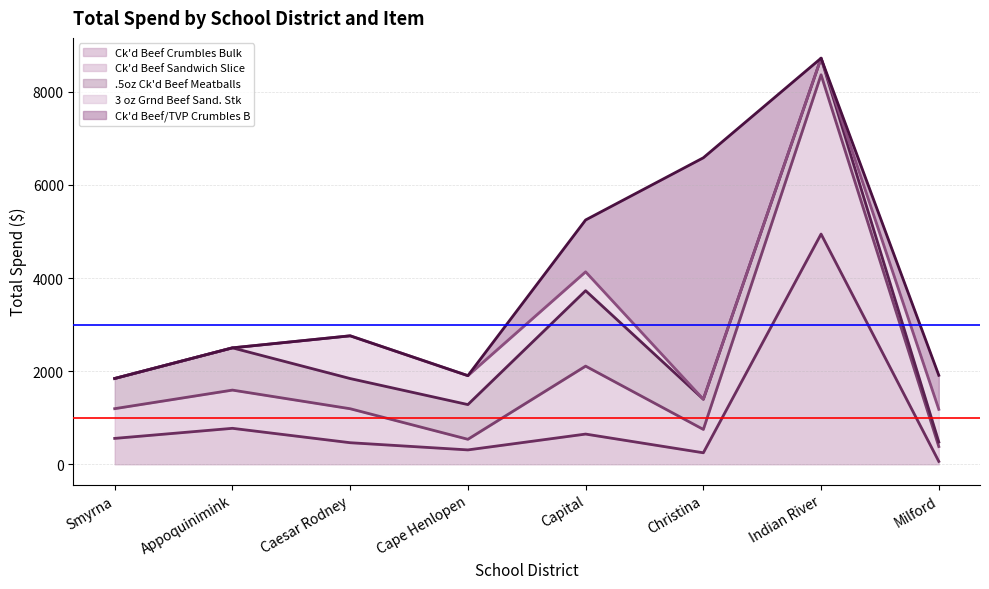

List the labels in order of 3 oz Grnd Beef Sand. Stk value, smallest first.

Smyrna, Appoquinimink, Christina, Indian River, Capital, Cape Henlopen, Milford, Caesar Rodney